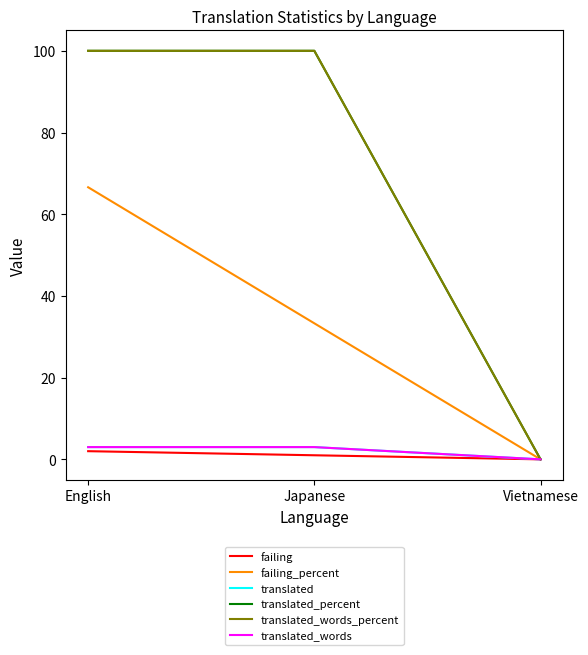

Does the chart have visible grid lines?

No